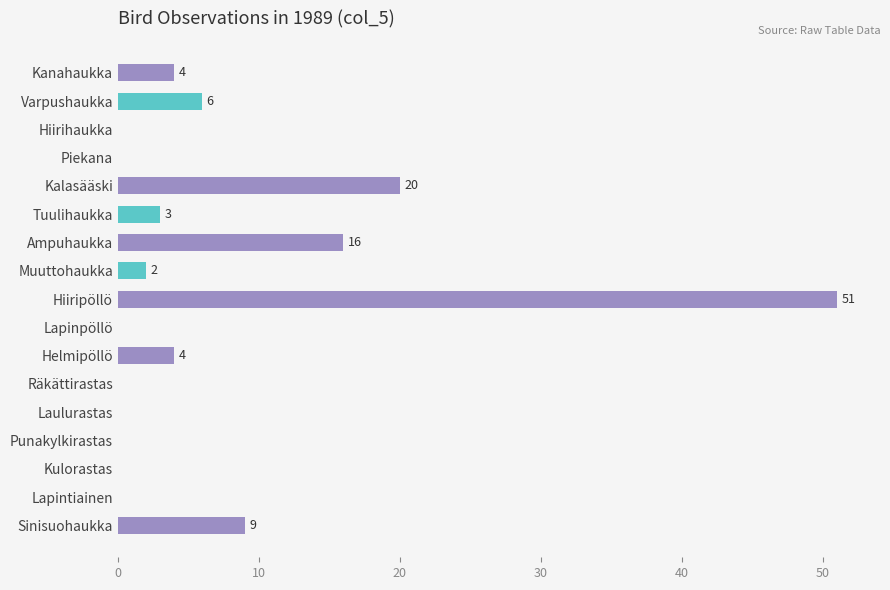

True or false: the data shows 0 at Lapintiainen.

True